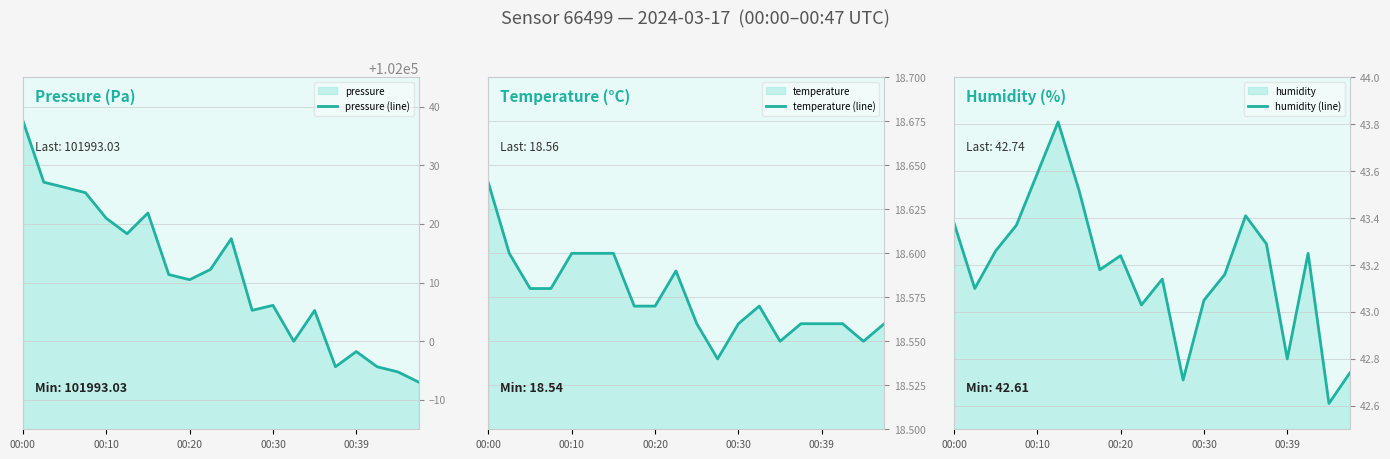

Reading left to right, extract all data points from this chart.

pressure (line): 102037.6	102027.1	102026.2	102025.3	102021.0	102018.3	102021.9	102011.4	102010.5	102012.2	102017.5	102005.3	102006.1	102000.0	102005.2	101995.7	101998.2	101995.7	101994.8	101993.0
temperature (line): 18.6	18.6	18.6	18.6	18.6	18.6	18.6	18.6	18.6	18.6	18.6	18.5	18.6	18.6	18.6	18.6	18.6	18.6	18.6	18.6
humidity (line): 43.4	43.1	43.3	43.4	43.6	43.8	43.5	43.2	43.2	43.0	43.1	42.7	43.0	43.2	43.4	43.3	42.8	43.2	42.6	42.7